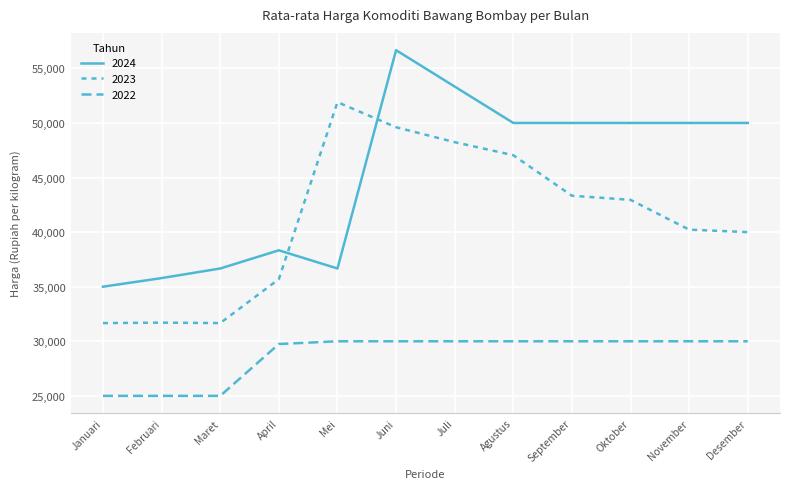

How many categories are shown in the chart?

12